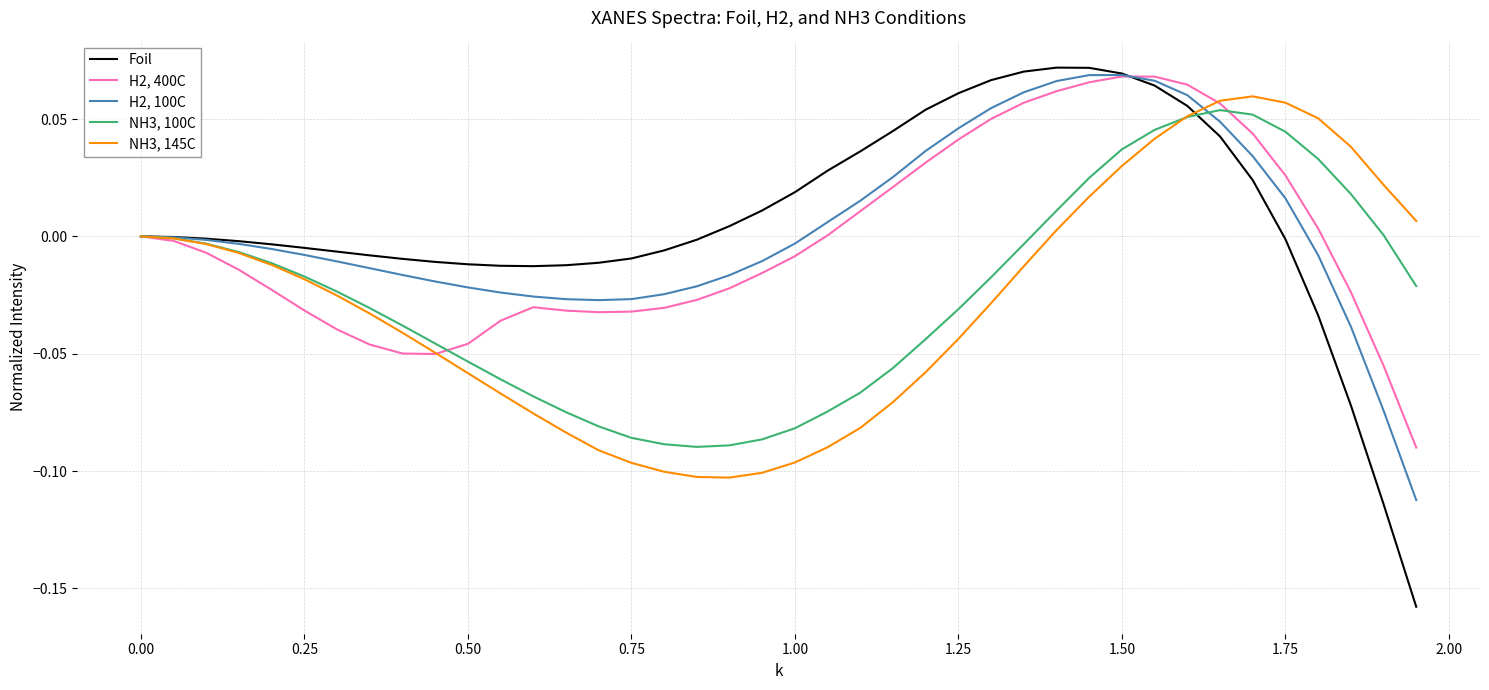

Which series has the largest range (max minus min)?

Foil